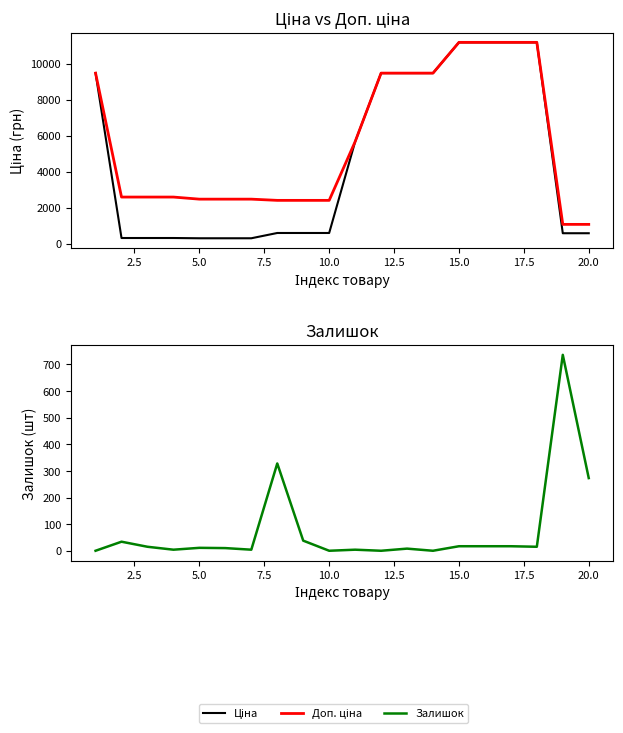

Is it true that Доп. ціна equals 1635.8 at 17.5?

False